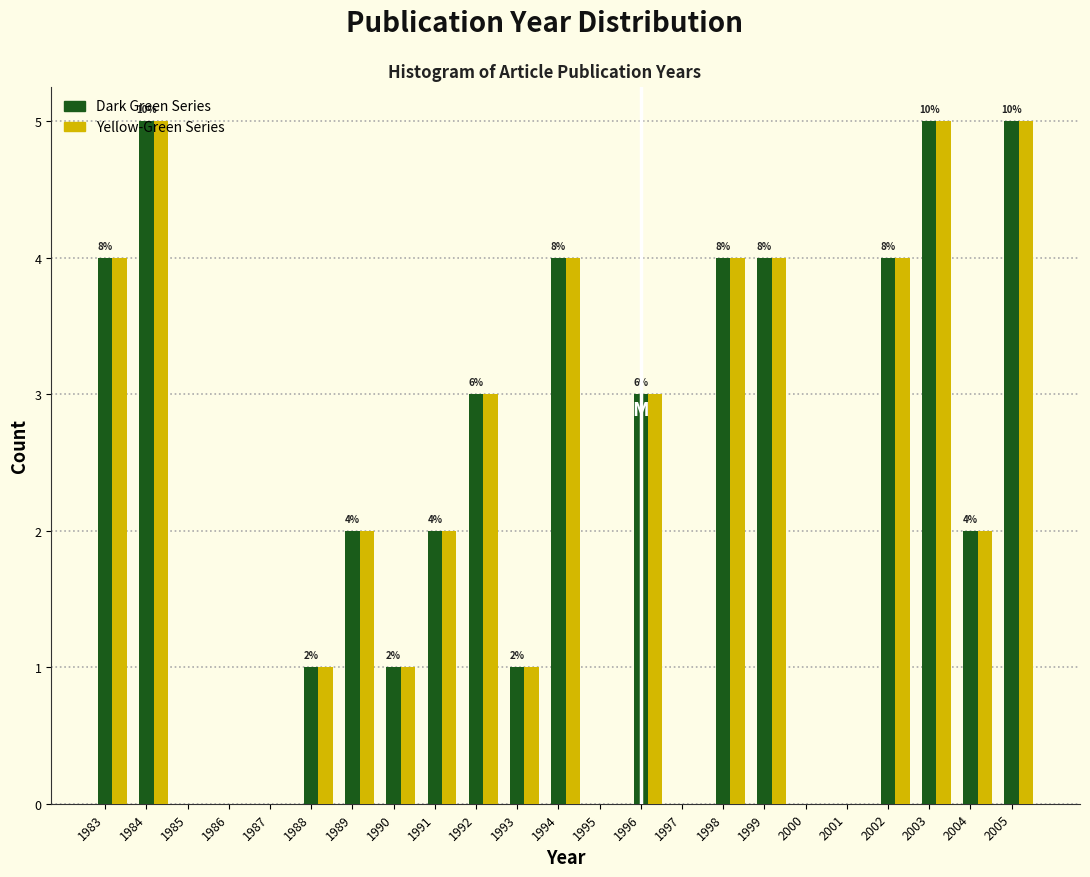

True or false: Dark Green Series has a value of 2 at 1983.

False